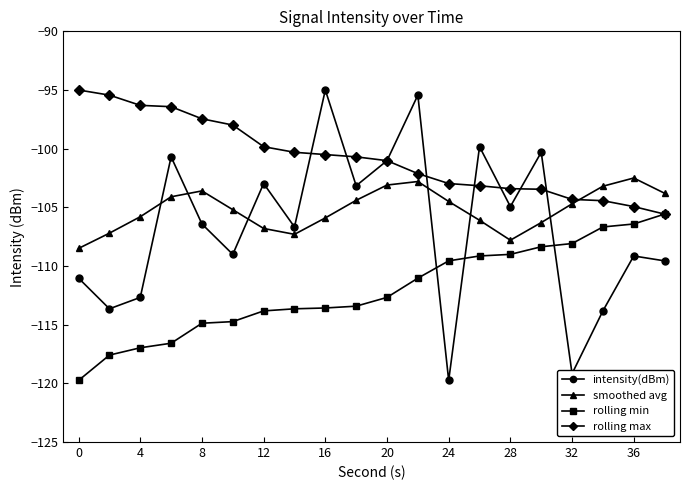

Is this an area chart (filled region under the line)?

No